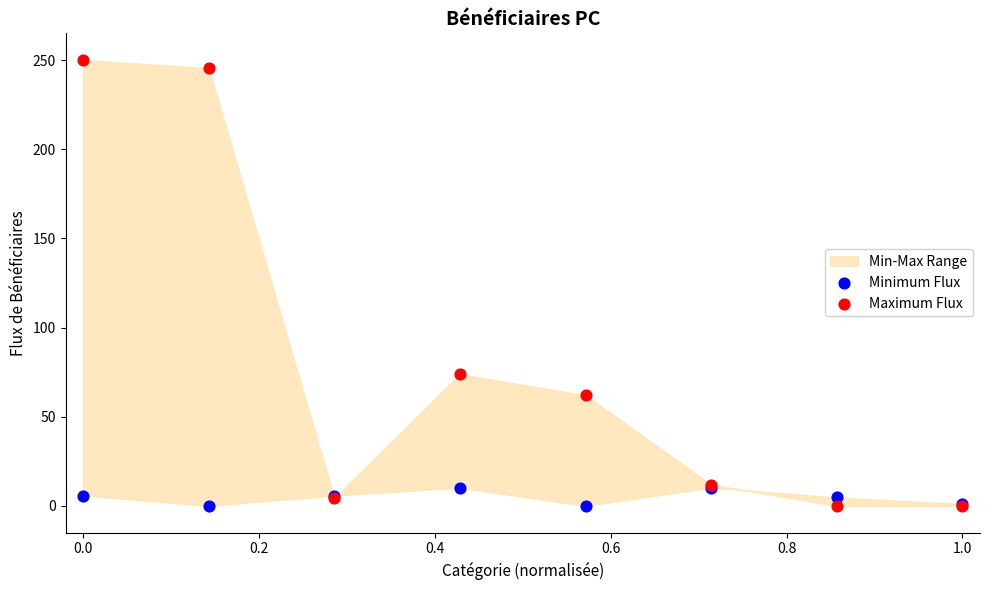

Which series has the widest spread of Y values?

Maximum Flux